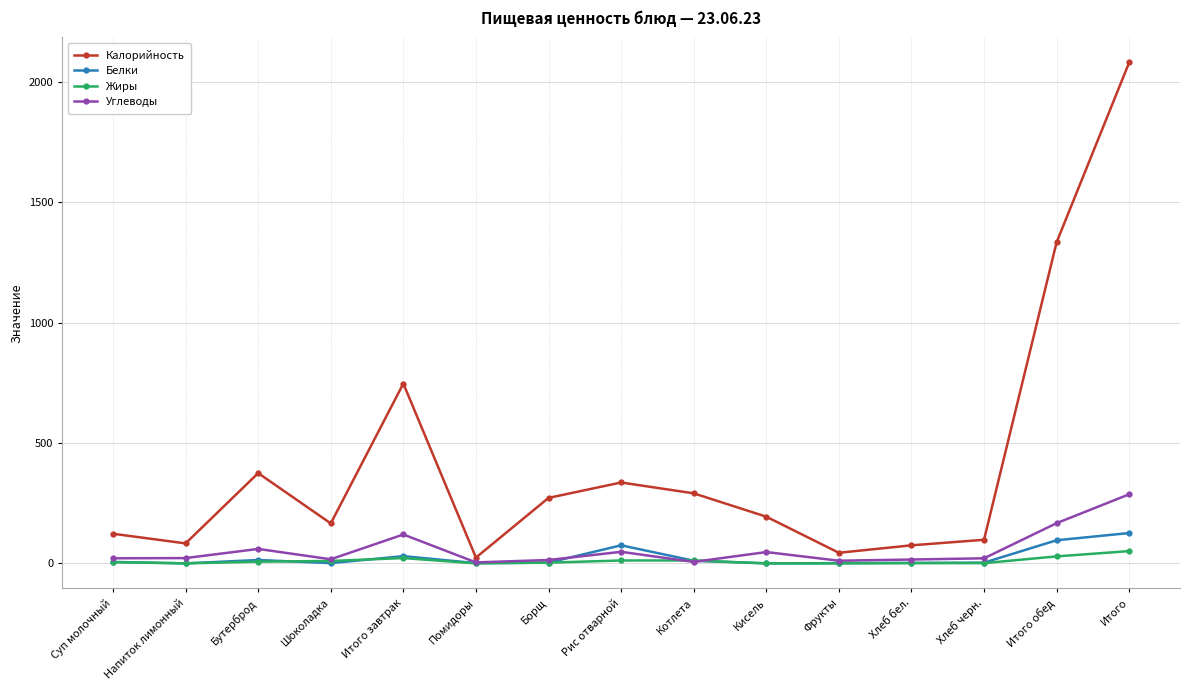

At which category is the sum across all series the highest?

Итого